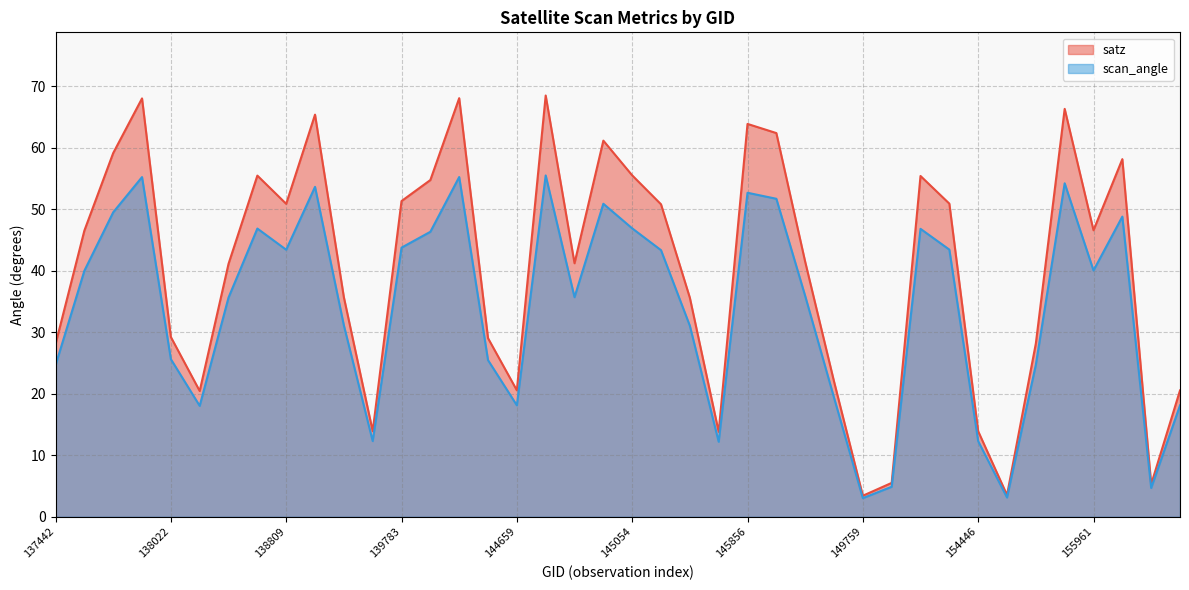

The scan_angle series shows 79.4 at 149370. True or false?

False